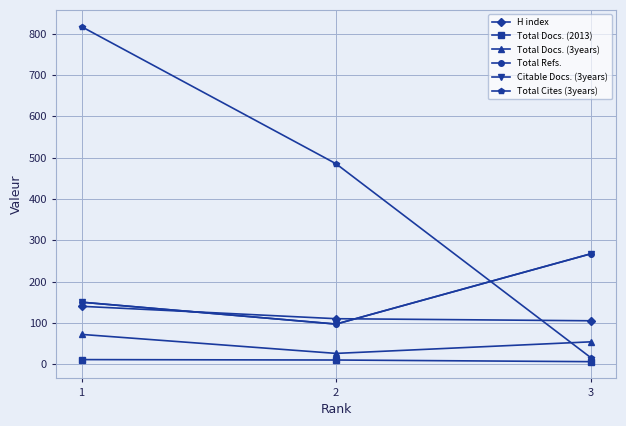

How many lines are shown in the chart?

6